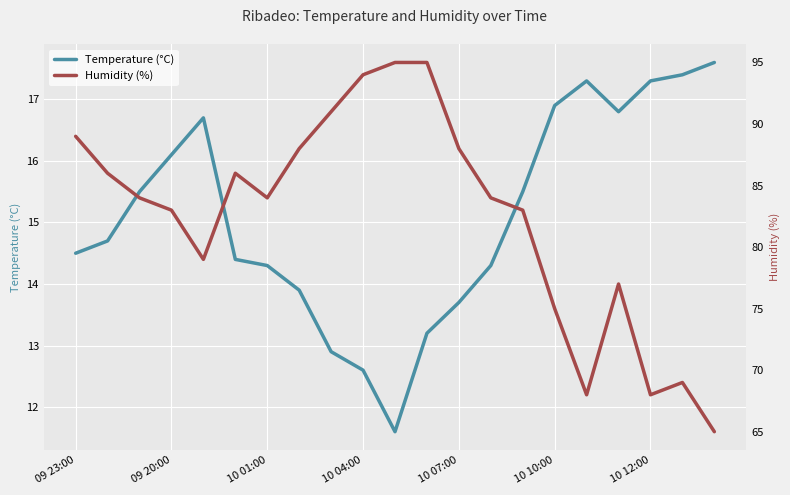

Does the chart display data point markers on the line(s)?

No